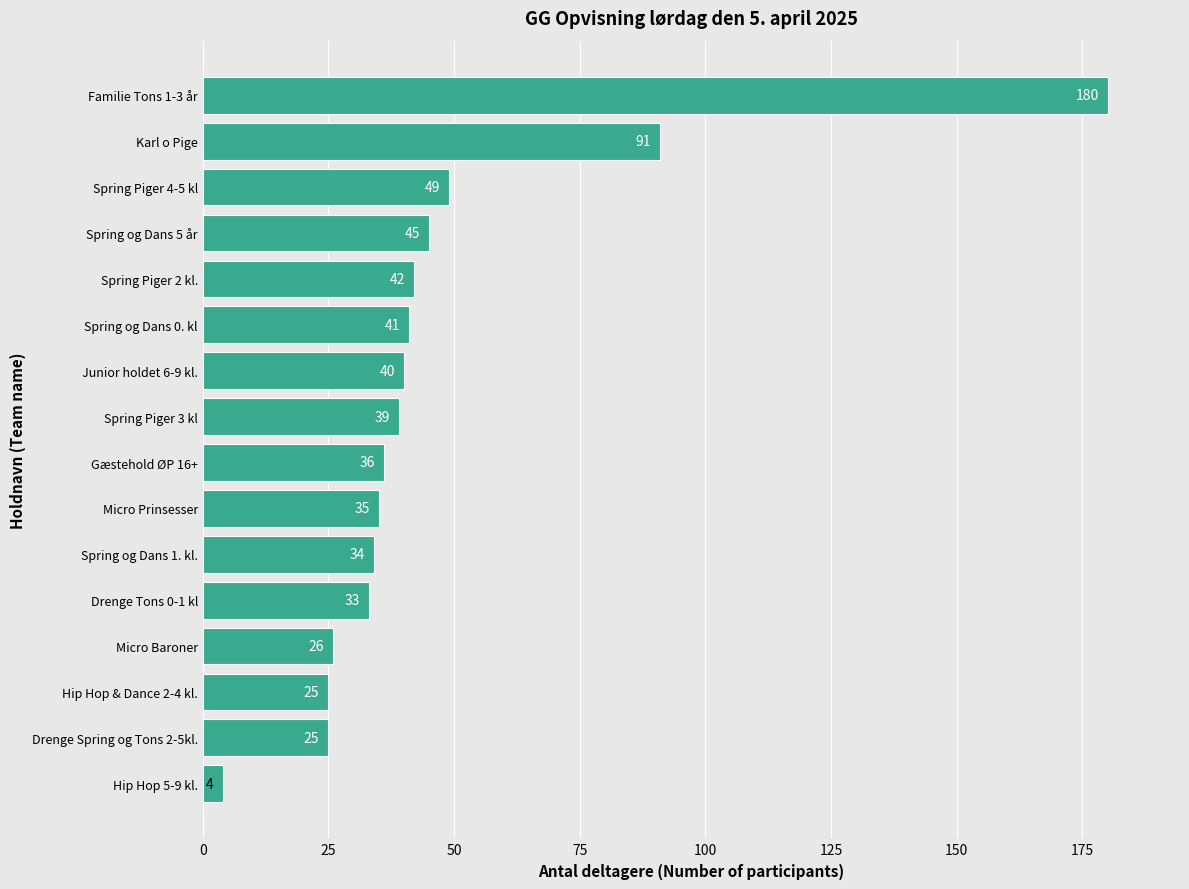

The value at Karl o Pige is 124. True or false?

False